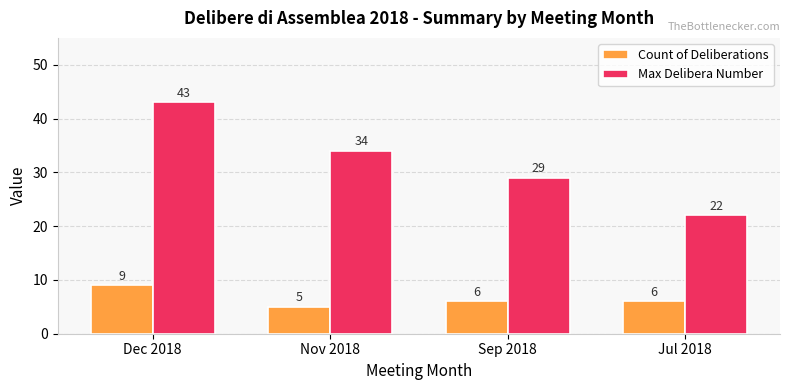

What is the lowest value of the Max Delibera Number series?

22